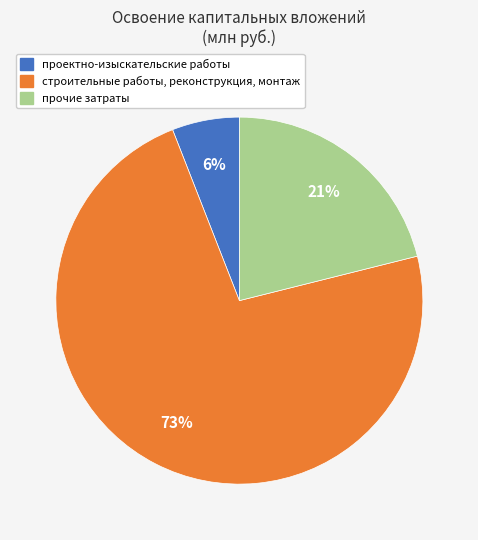

Which has a higher value, проектно-изыскательские работы or строительные работы, реконструкция, монтаж?

строительные работы, реконструкция, монтаж